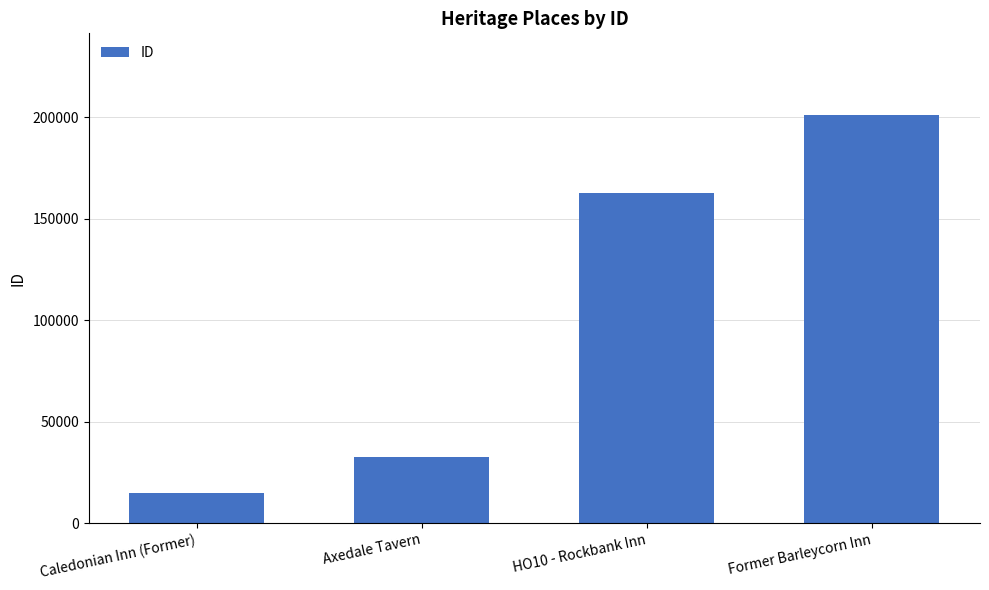

What is the label of the 3rd bar from the left?

HO10 - Rockbank Inn